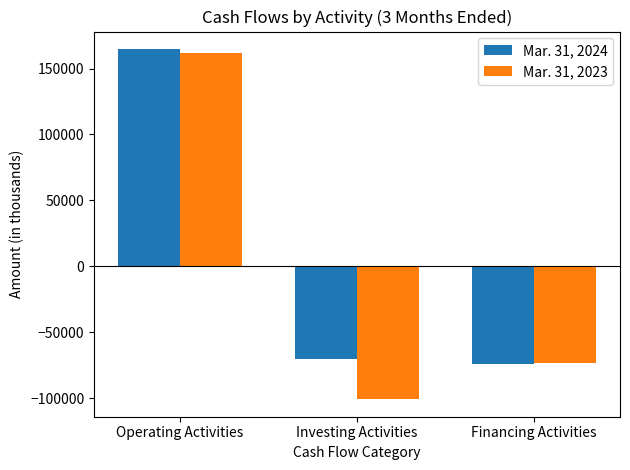

List the labels in order of Mar. 31, 2023 value, largest first.

Operating Activities, Financing Activities, Investing Activities